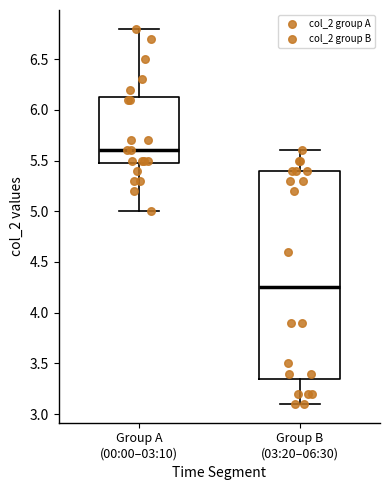

Which box has the highest median line?

Group A (00:00–03:10)